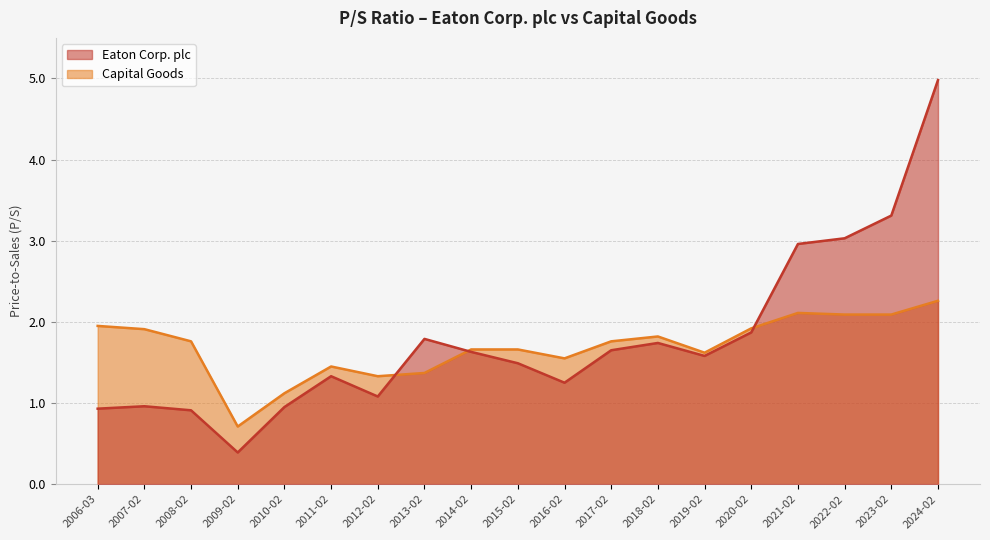

At which category does the chart reach its minimum across all series?

2009-02